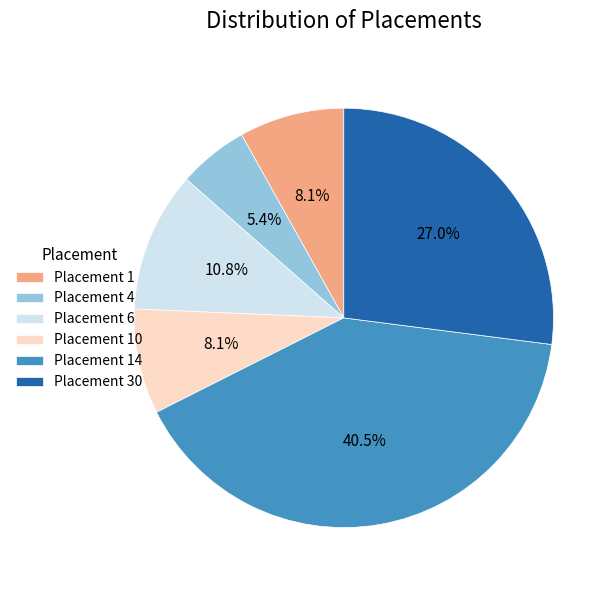

Between Placement 14 and Placement 30, which is larger?

Placement 14